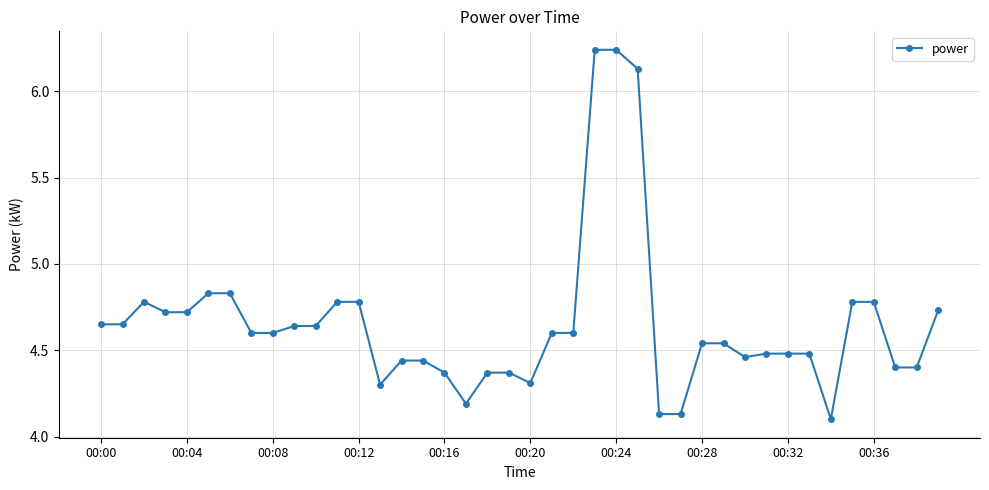

True or false: there are more than 0 points higher than both neighbors.

True